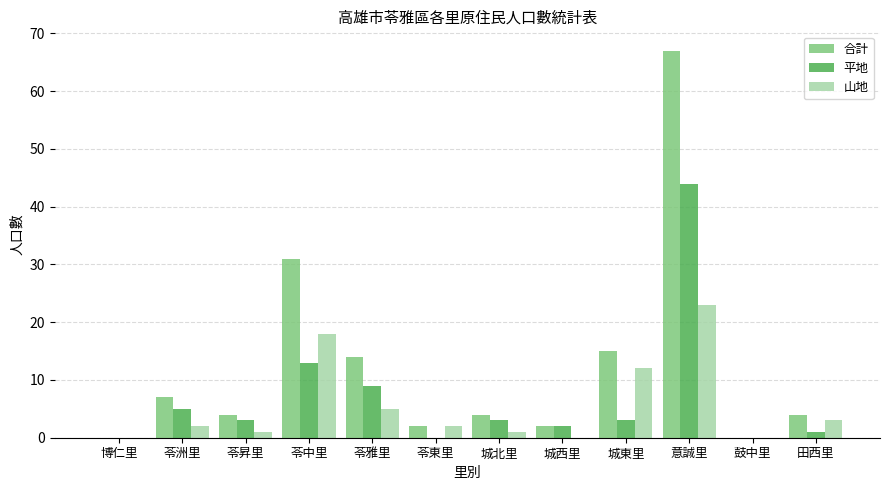

Between 苓昇里 and 意誠里, which series saw the biggest shift?

合計